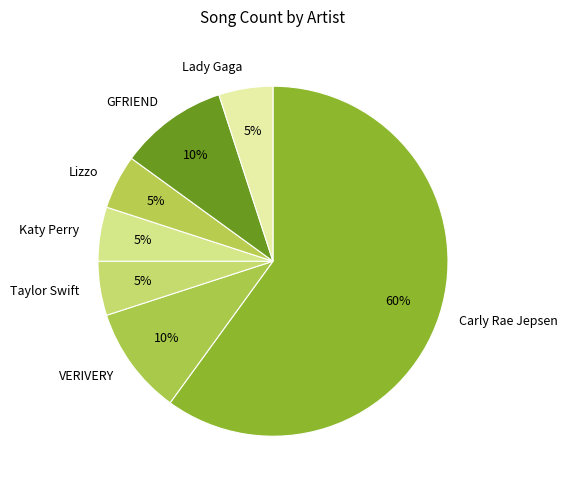

How many slices are in this pie chart?

7